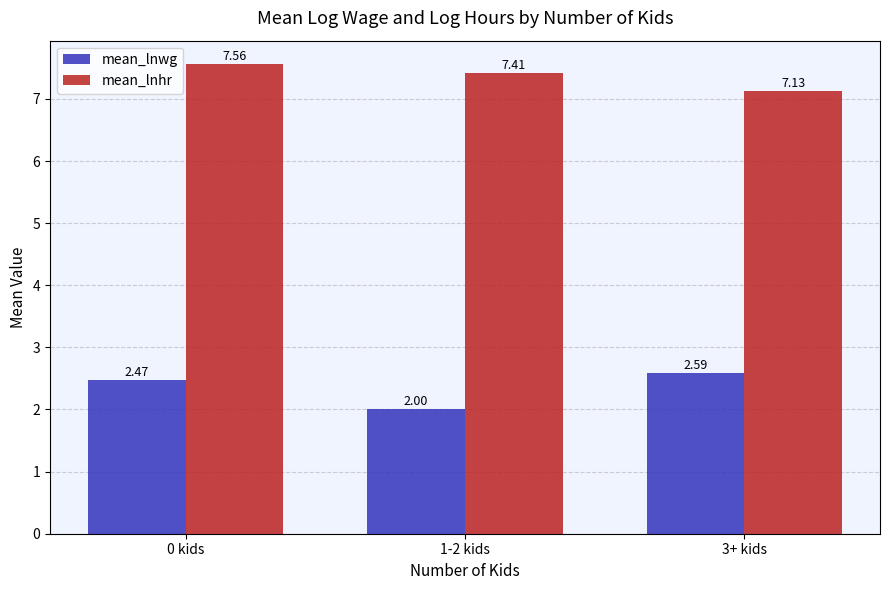

The value of mean_lnwg at 3+ kids is 0.7. True or false?

False